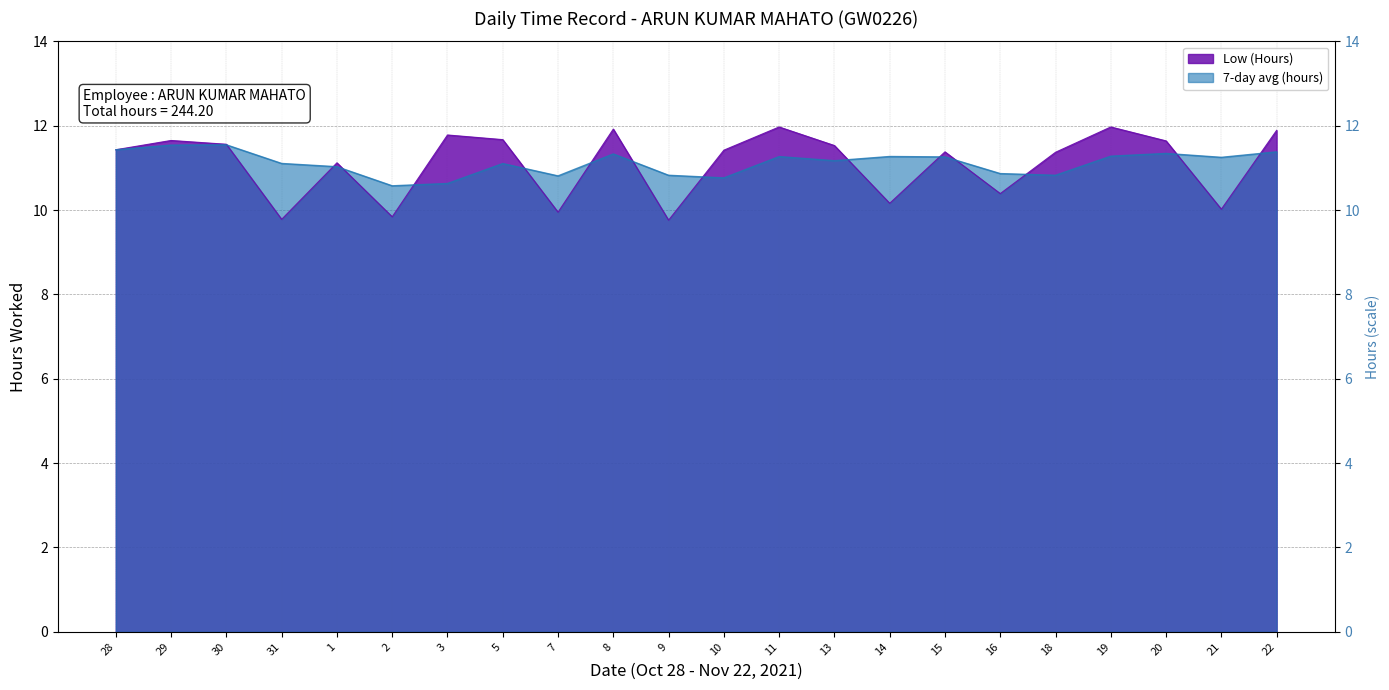

What value does the data have at 18?

11.4